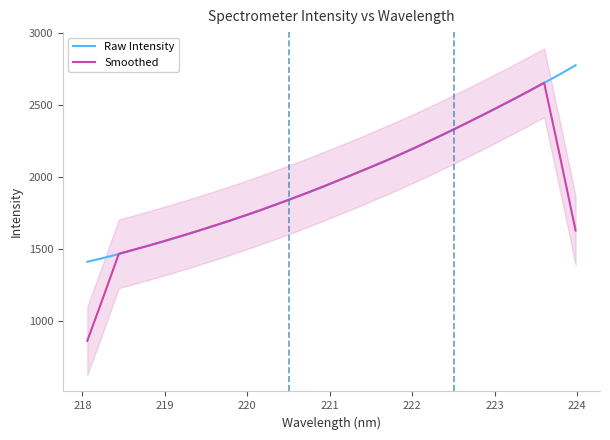

What is the maximum value for Raw Intensity?

2775.3